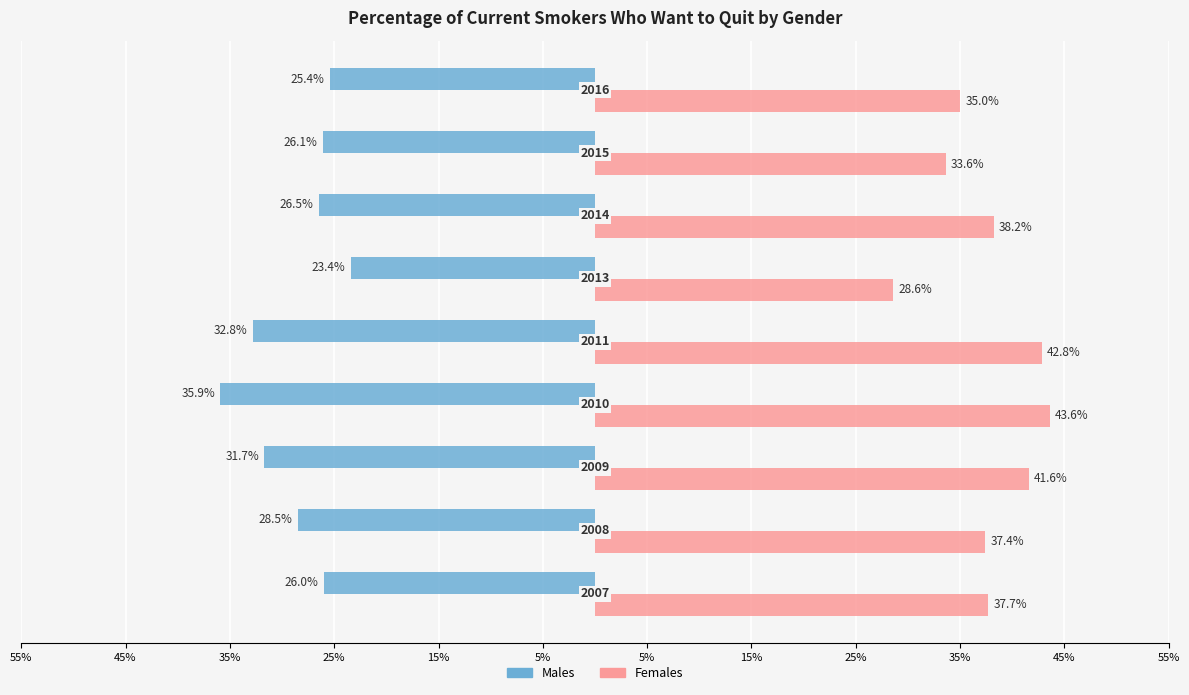

What are all the series names shown in the legend?

Males, Females